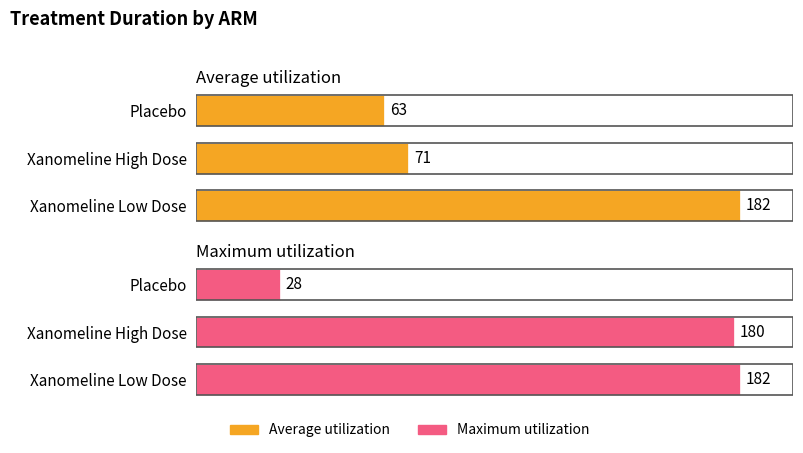

What are all the series names shown in the legend?

Average utilization, Maximum utilization